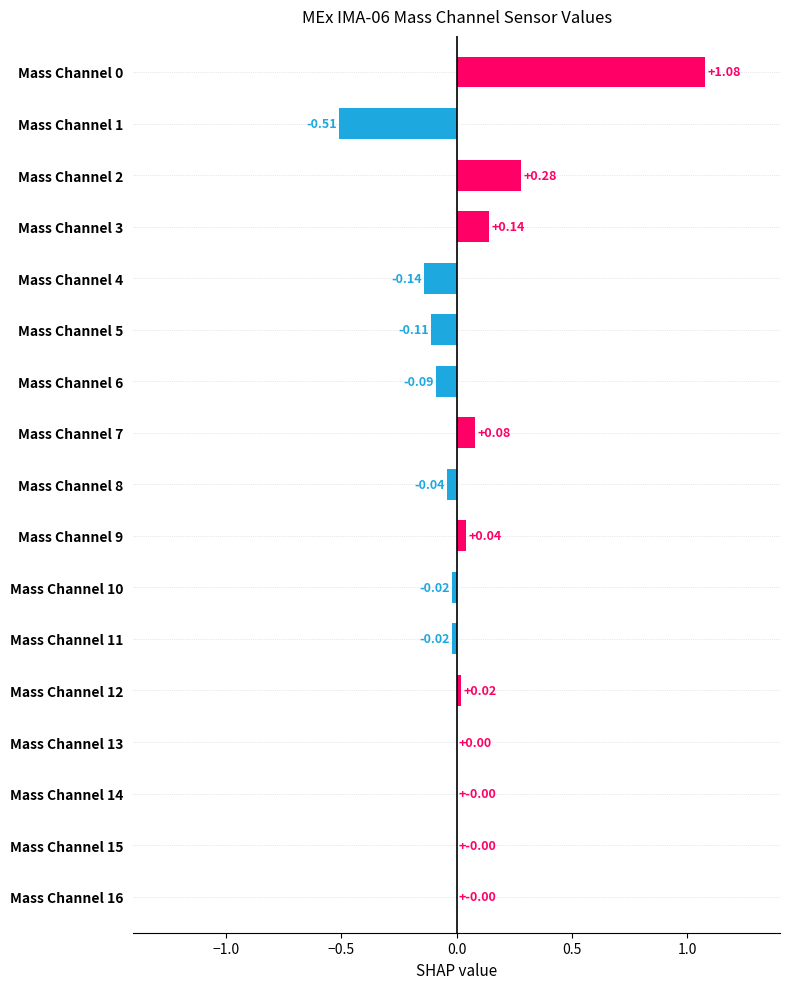

Between Mass Channel 12 and Mass Channel 6, which is larger?

Mass Channel 12